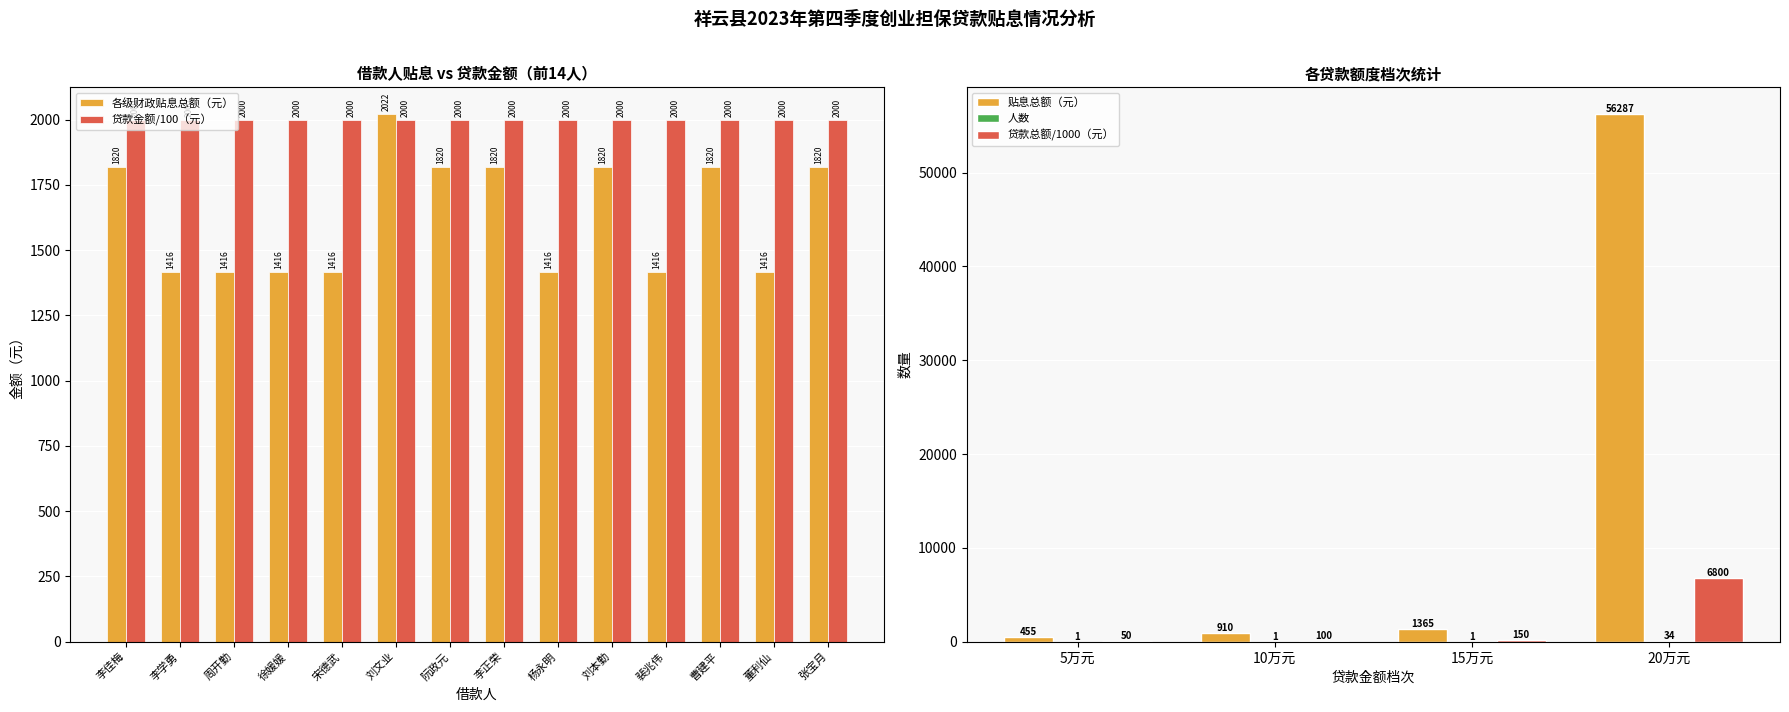

List the labels in order of value, smallest first.

李学勇, 周开勤, 徐媛媛, 宋德武, 杨永明, 裴兆伟, 董利仙, 李佳梅, 阮政元, 李正荣, 刘本勤, 曹建平, 张宝月, 刘文业